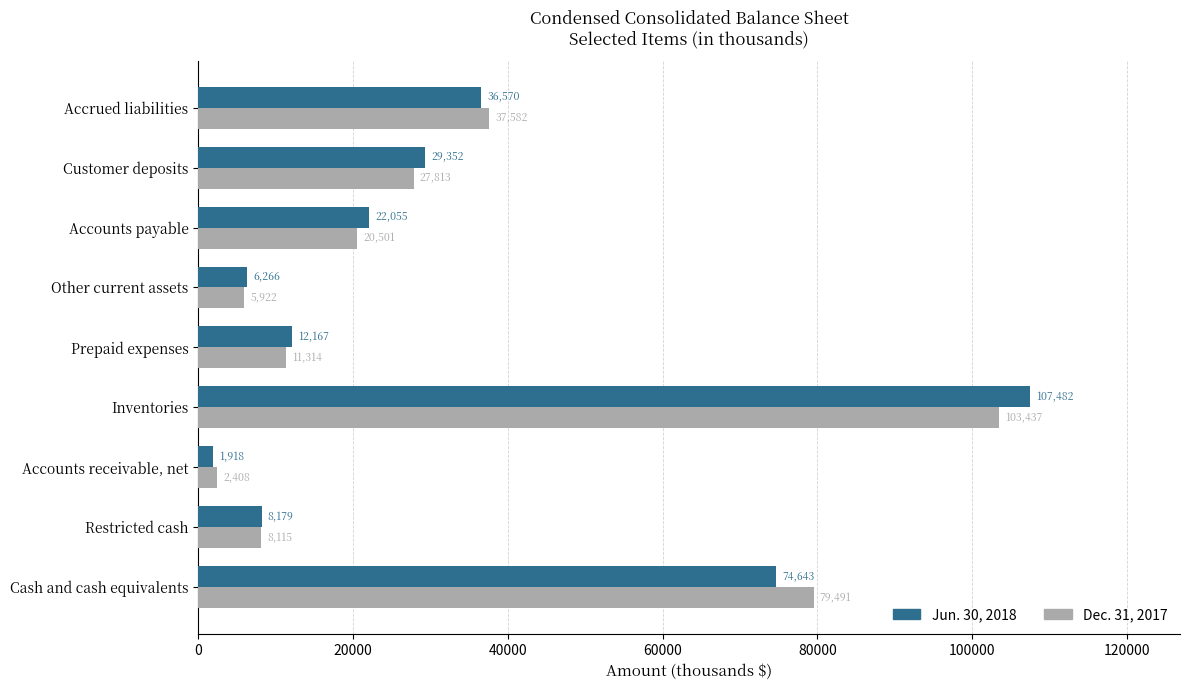

What is the difference between the maximum and minimum values in the Jun. 30, 2018 series?

105564